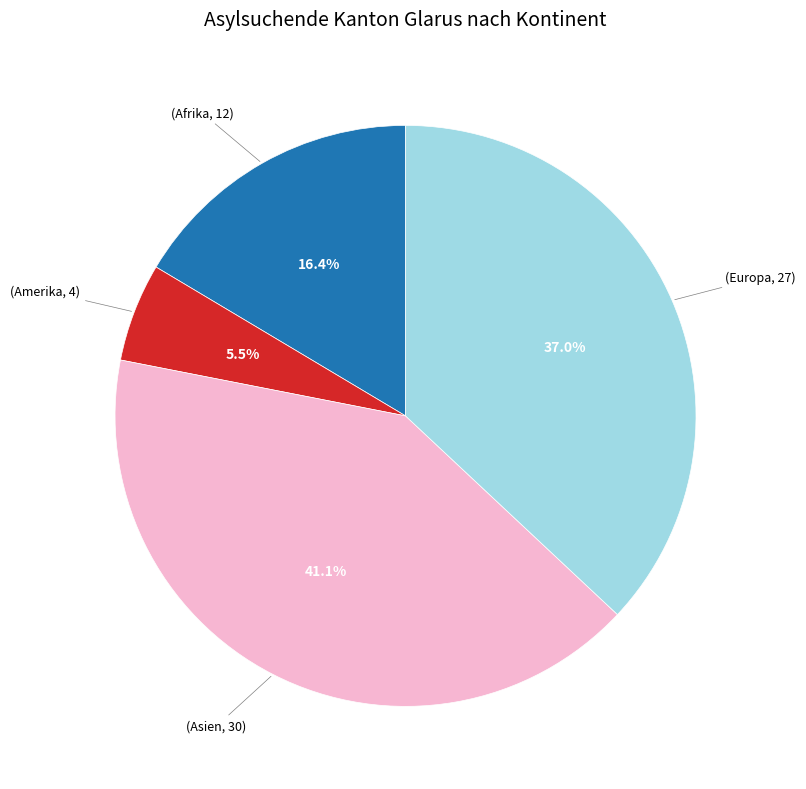

Is there any slice that represents more than half of the pie?

No